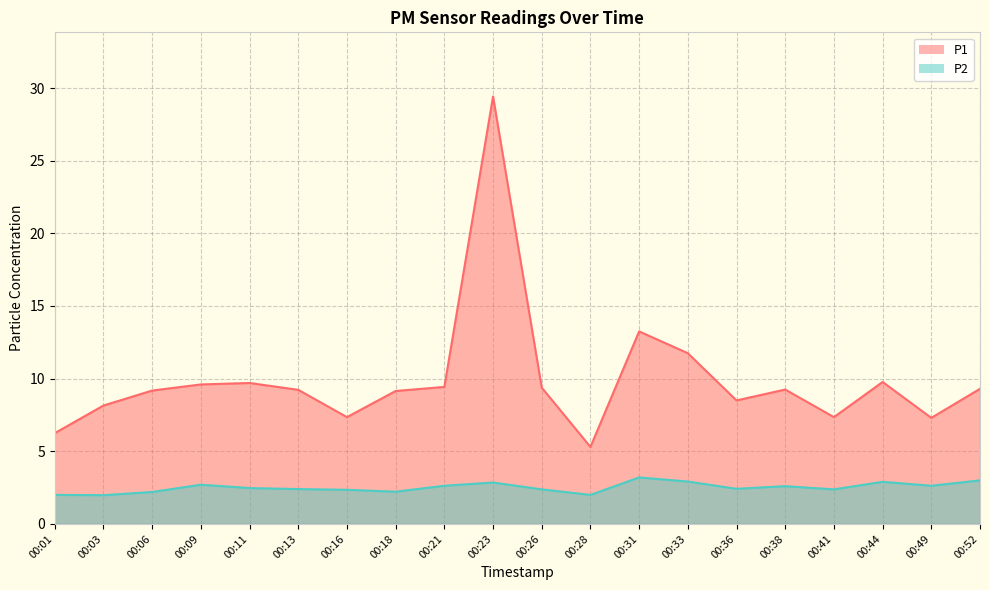

Reading left to right, extract all data points from this chart.

P1: 6.2	8.2	9.2	9.6	9.7	9.2	7.3	9.2	9.4	29.4	9.4	5.3	13.2	11.8	8.5	9.2	7.3	9.8	7.3	9.3
P2: 2.0	2.0	2.2	2.7	2.5	2.4	2.4	2.2	2.6	2.9	2.4	2.0	3.2	2.9	2.4	2.6	2.4	2.9	2.6	3.0